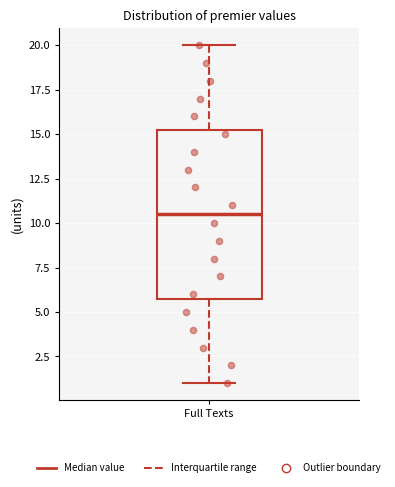

Where does the upper whisker of the box for Full Texts end on the y-axis? The values are not printed on the chart, so give them approximately, as read against the axis.

20.0